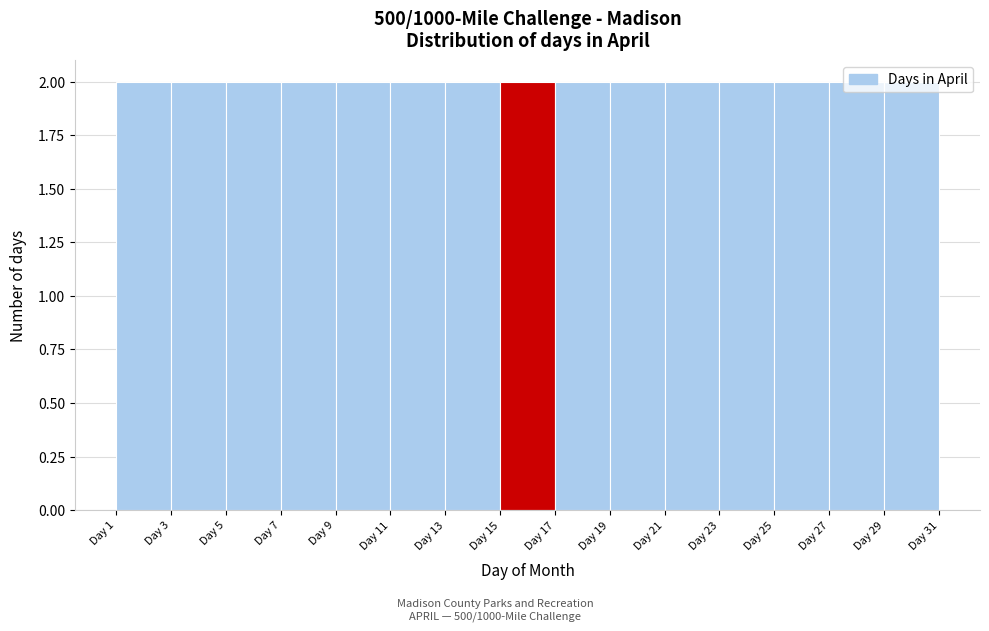

How tall is the bar that spans 19 to 21 on the x-axis? The values are not printed on the chart, so give them approximately, as read against the axis.

2